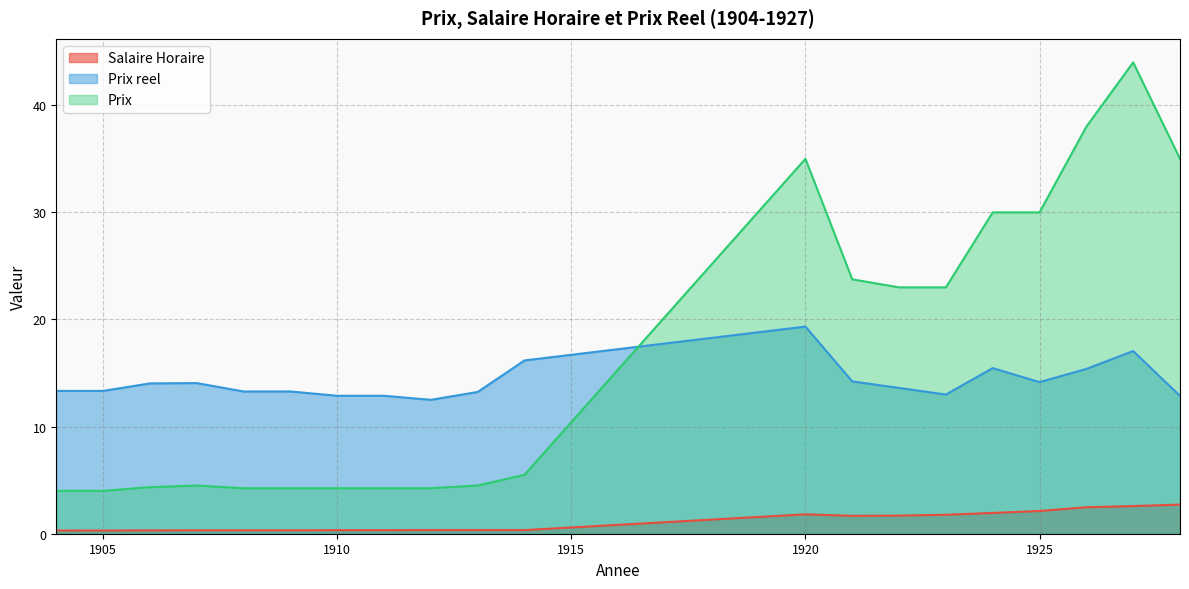

Which has a higher value, 1907 or 1905?

1907